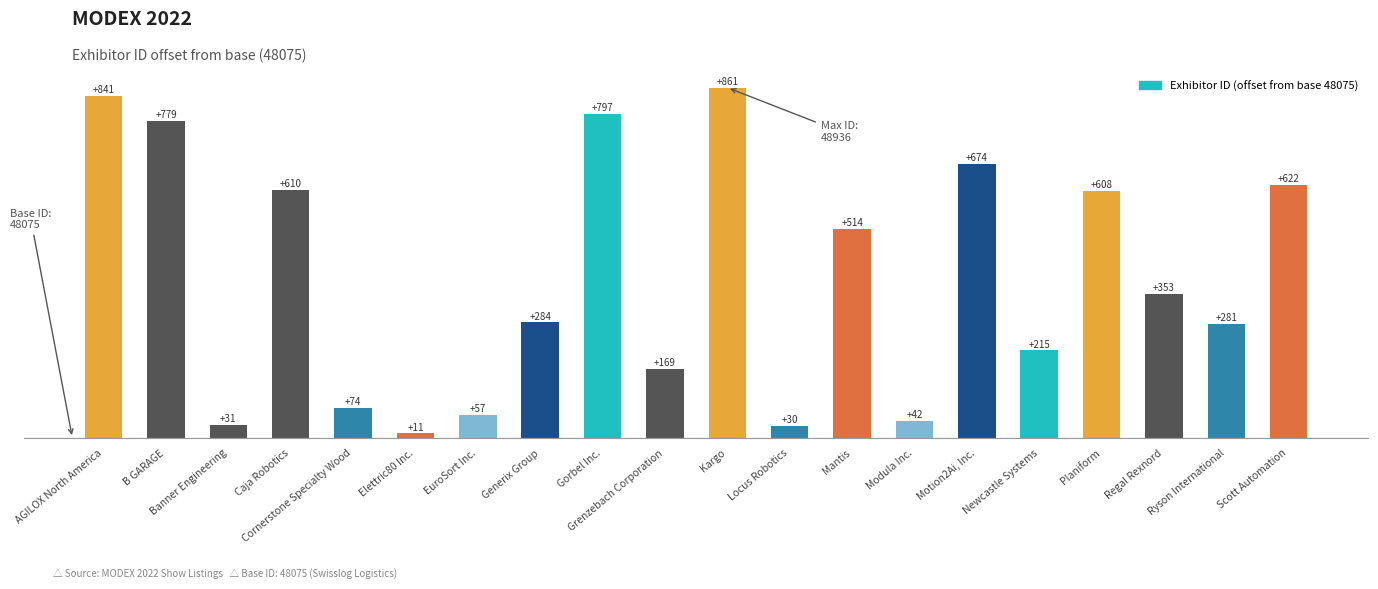

Between Ryson International and AGILOX North America, which is larger?

AGILOX North America